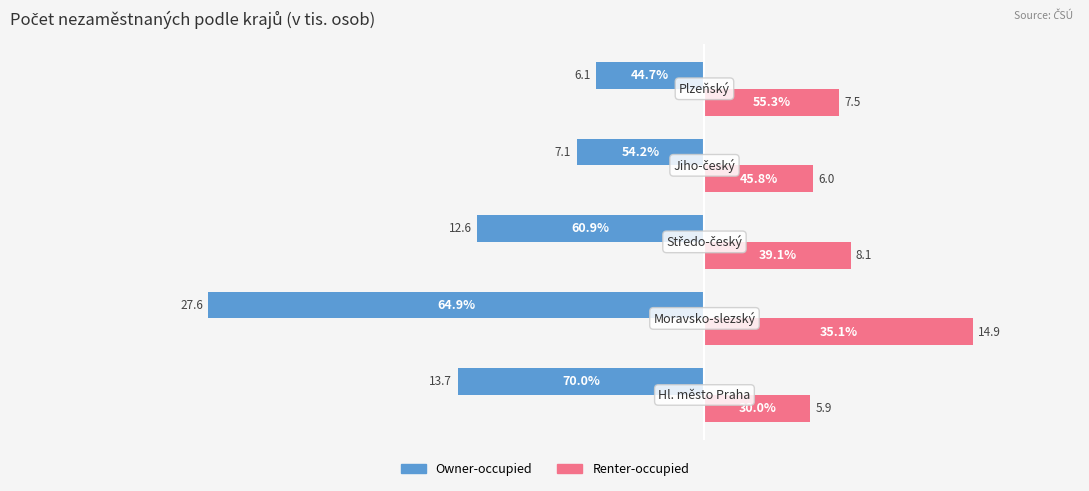

What are all the series names shown in the legend?

Owner-occupied, Renter-occupied